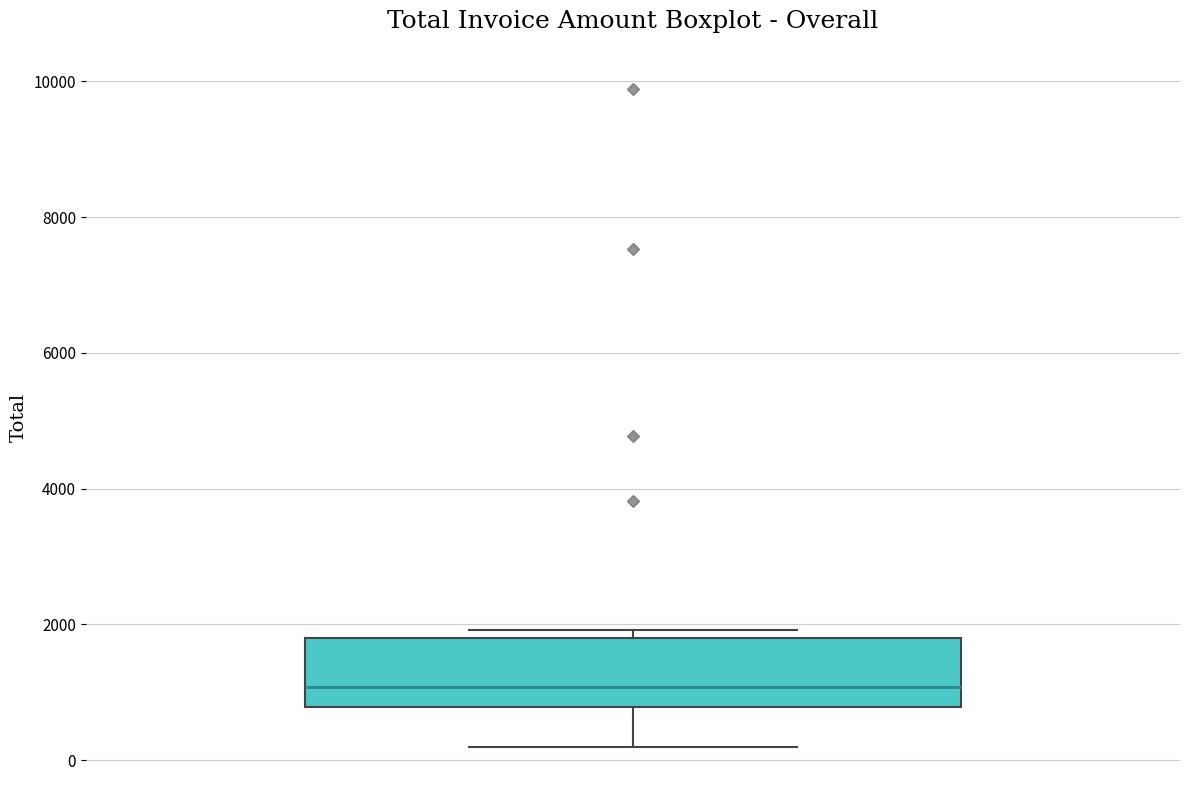

Where is the upper edge of the box on the y-axis? The values are not printed on the chart, so give them approximately, as read against the axis.

1800